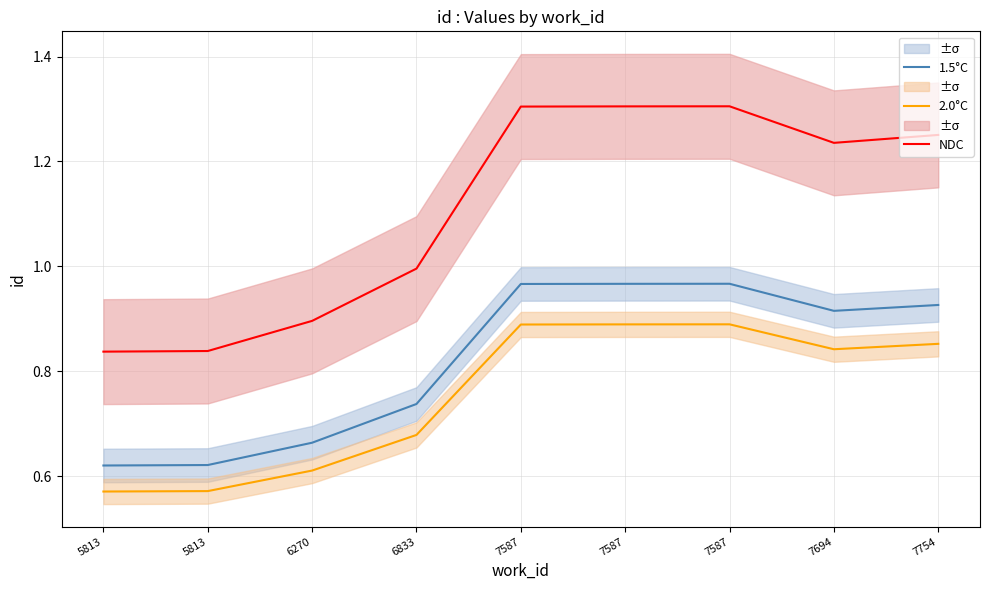

Rank the series at 7587 from highest to lowest value.

NDC, 1.5°C, 2.0°C